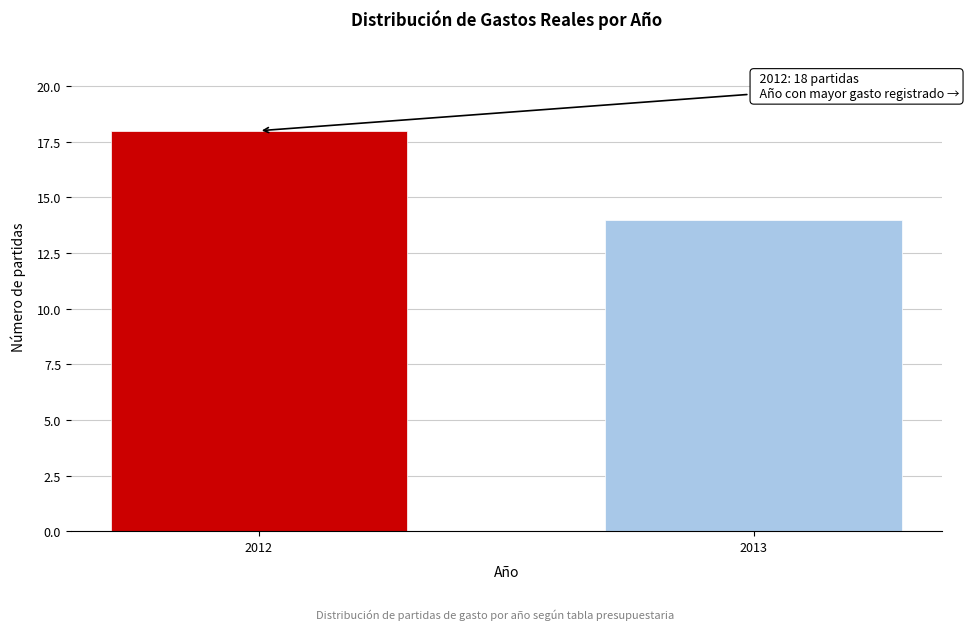

Reading left to right, transcribe all the data shown in this chart.

18	14